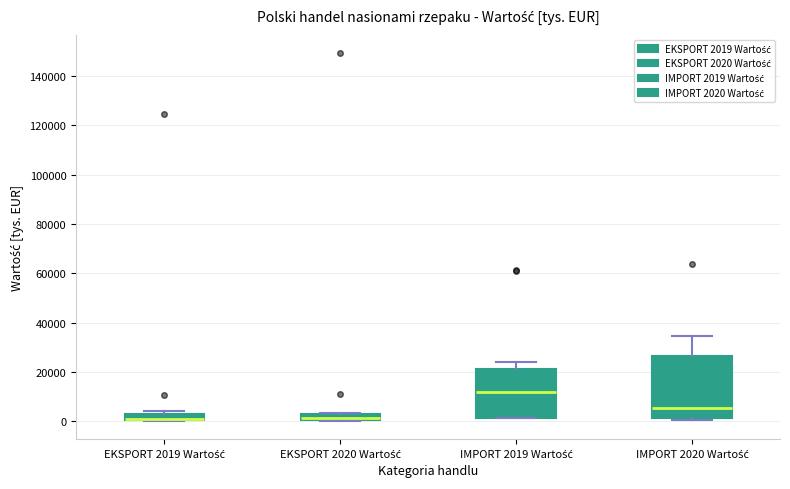

Where is the lower edge of the box for IMPORT 2019 Wartość on the y-axis? The values are not printed on the chart, so give them approximately, as read against the axis.

2000